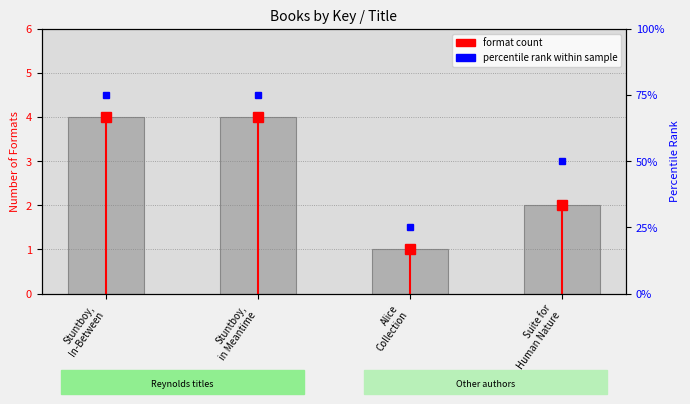

Does the chart contain any negative values?

No